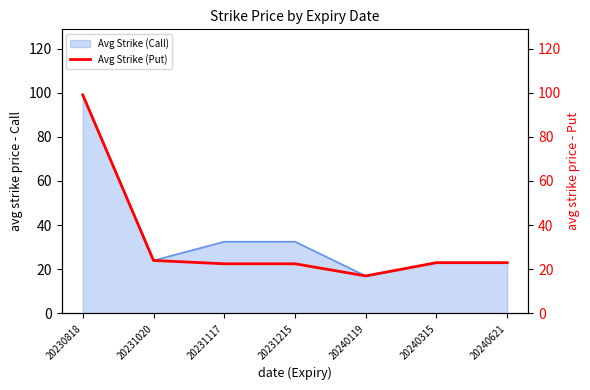

The Avg Strike (Call) series shows 17.0 at 20240119. True or false?

True